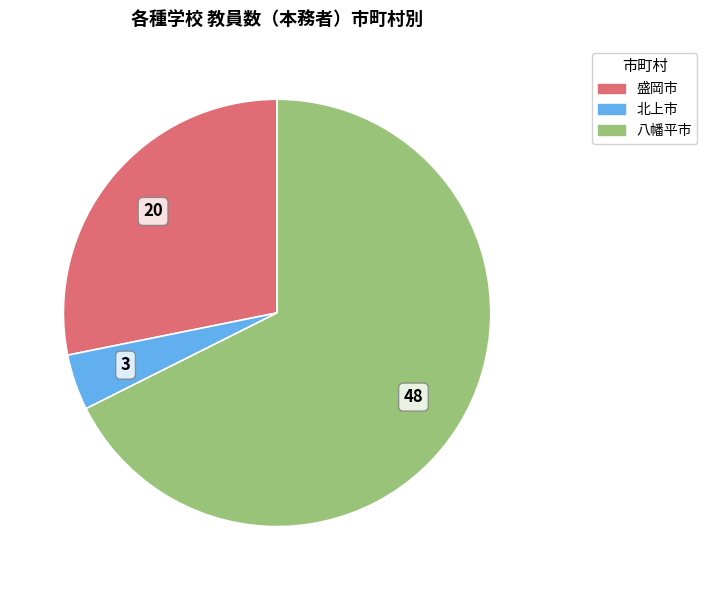

How many slices are in this pie chart?

3